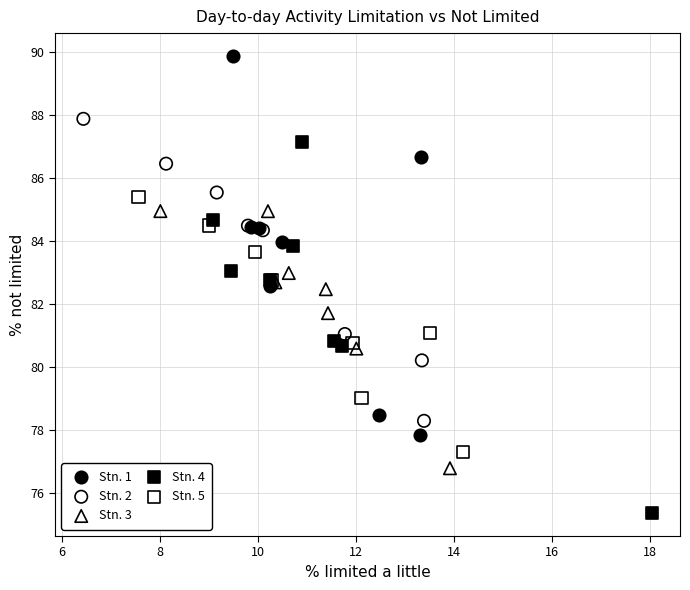

Which series contains the lowest Y value?

Stn. 4